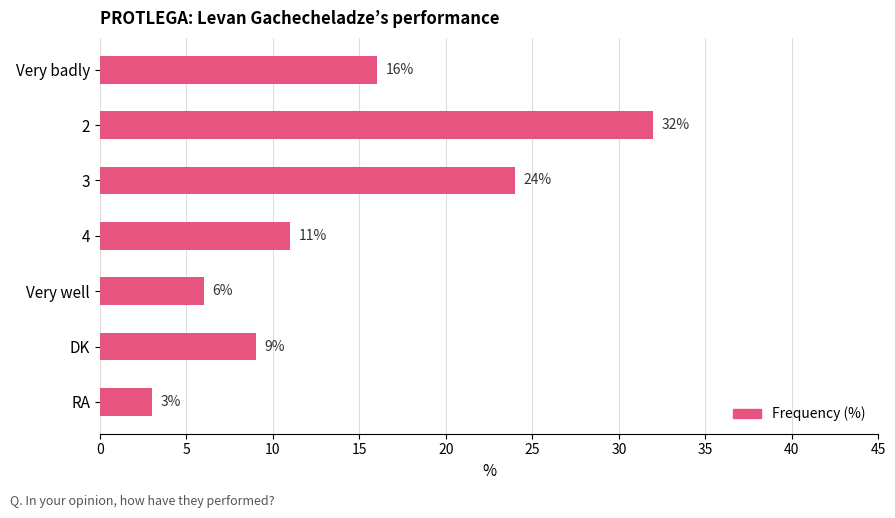

How many data points does each series have?

7